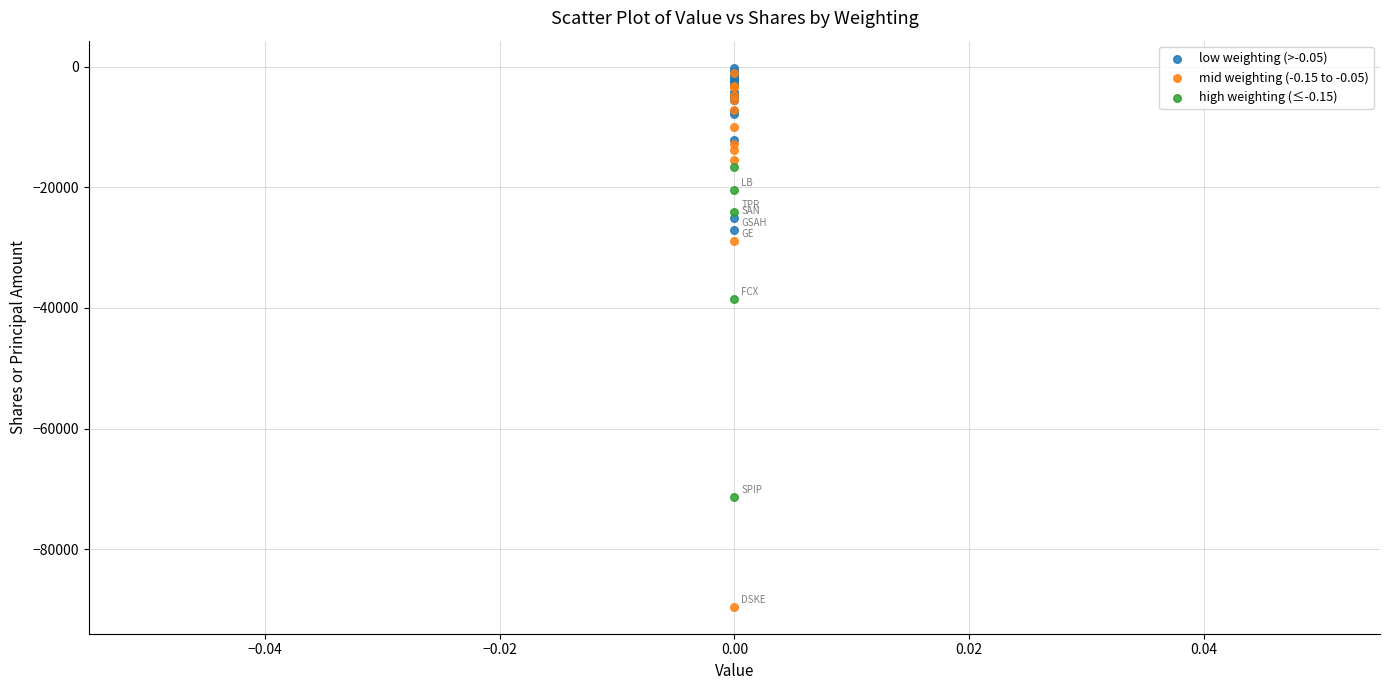

Which series has the widest spread of Y values?

mid weighting (-0.15 to -0.05)